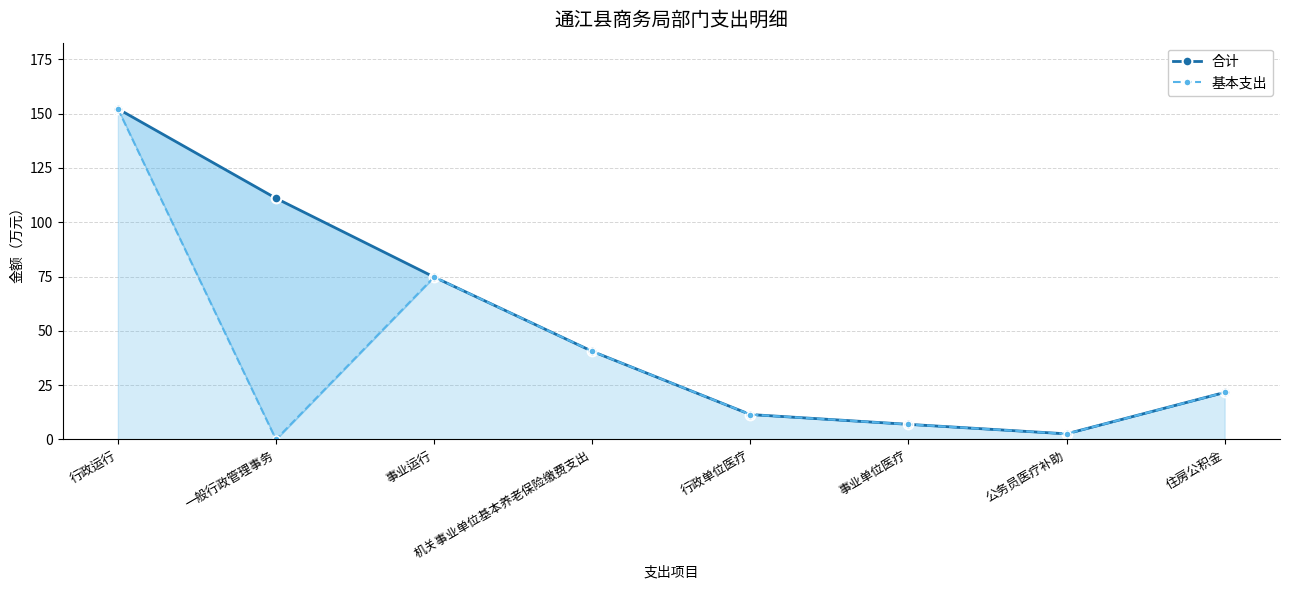

Which category has the lowest value in the 合计 series?

公务员医疗补助